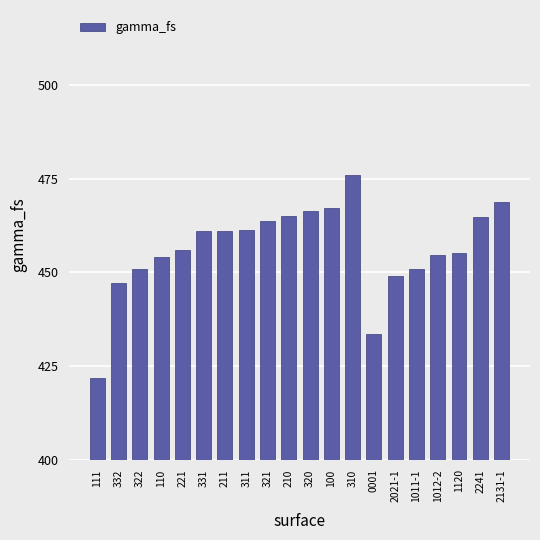

Count the number of values greater than 460.

10